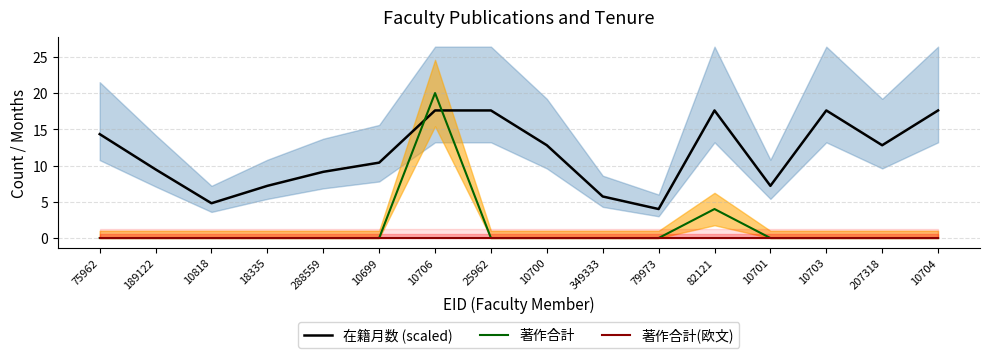

At which label is 著作合計(欧文) closest to 0?

75962